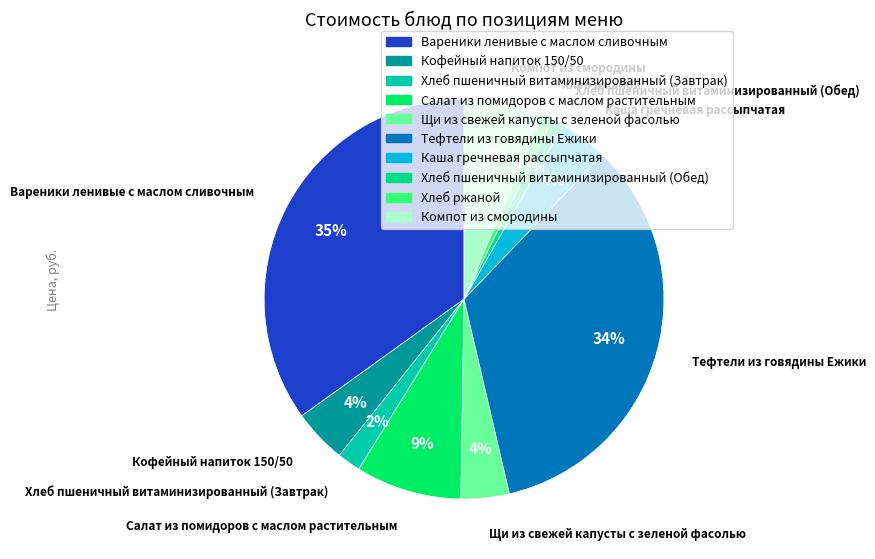

Do Салат из помидоров с маслом растительным and Хлеб ржаной together represent more than half of the pie?

No